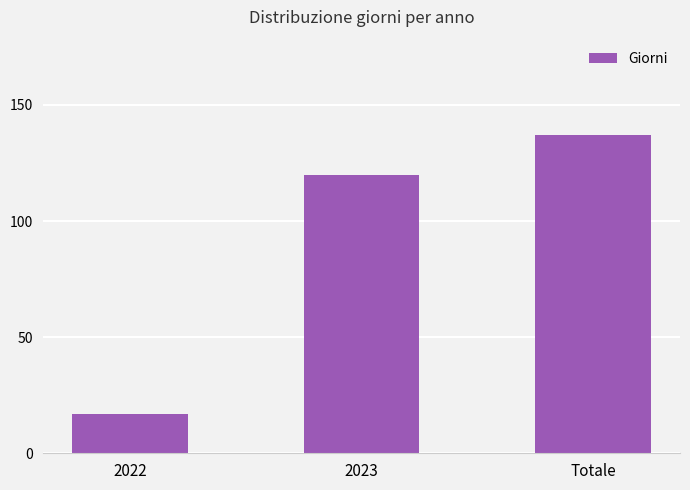

The chart shows a value of 137 at Totale. True or false?

True